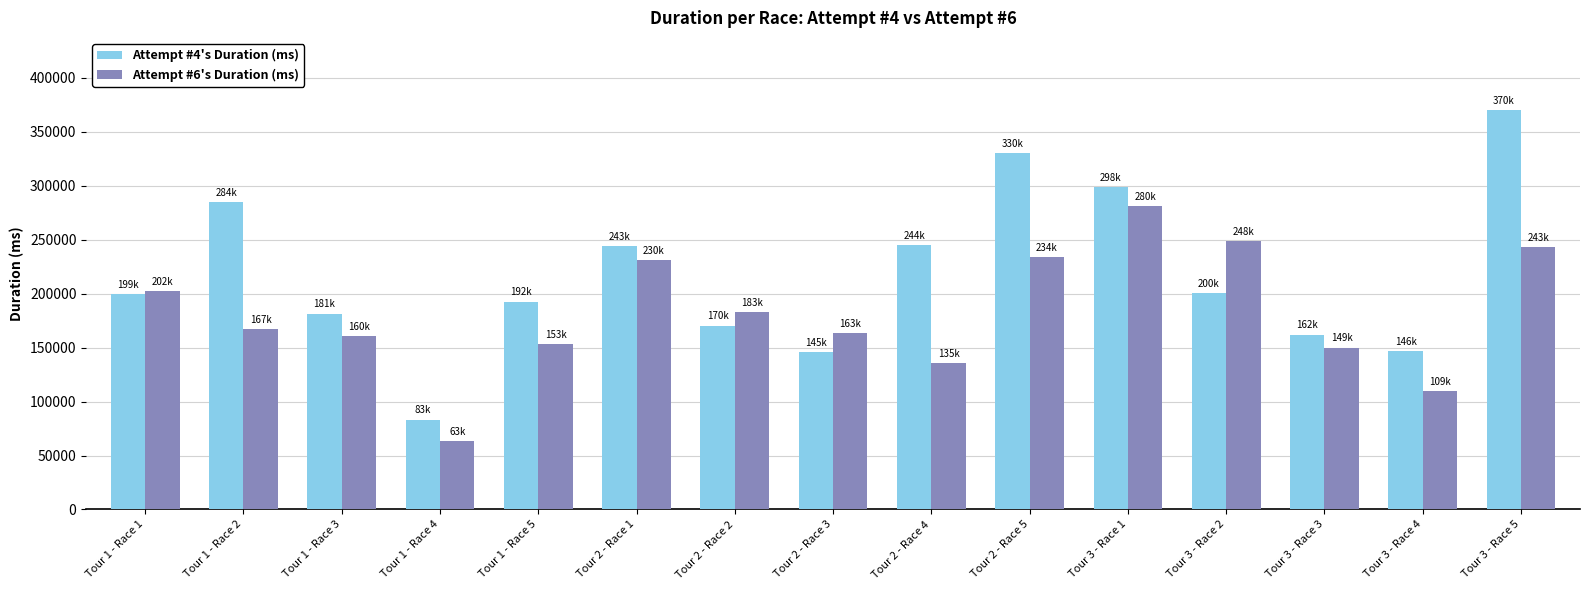

Rank the series by their average value, from lowest to highest.

Attempt #6's Duration (ms), Attempt #4's Duration (ms)